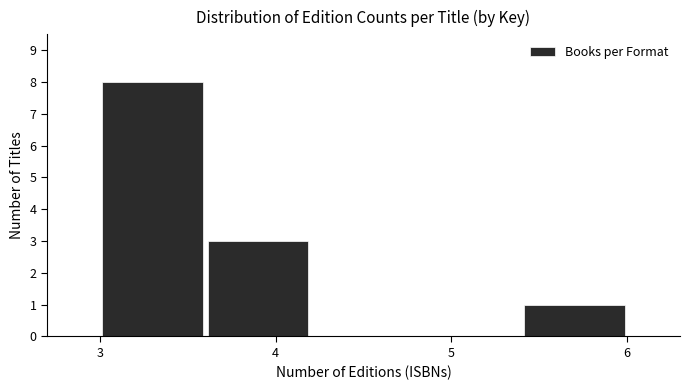

What is the height of the bar covering 3.6 to 4.2 on the x-axis? The values are not printed on the chart, so give them approximately, as read against the axis.

3